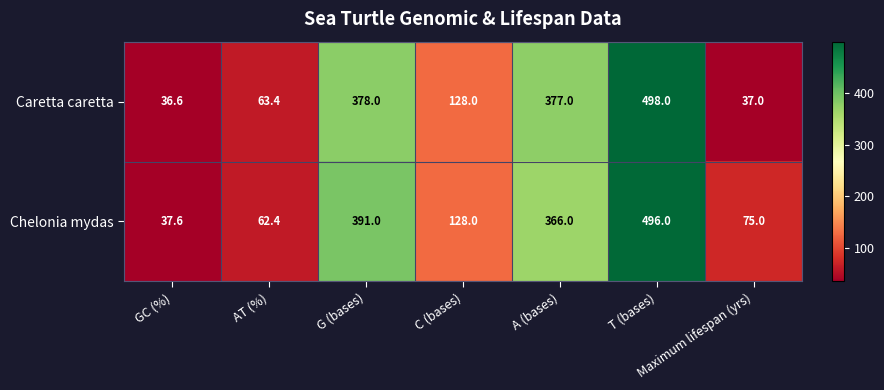

Which category has the lowest value across all series?

GC (%)